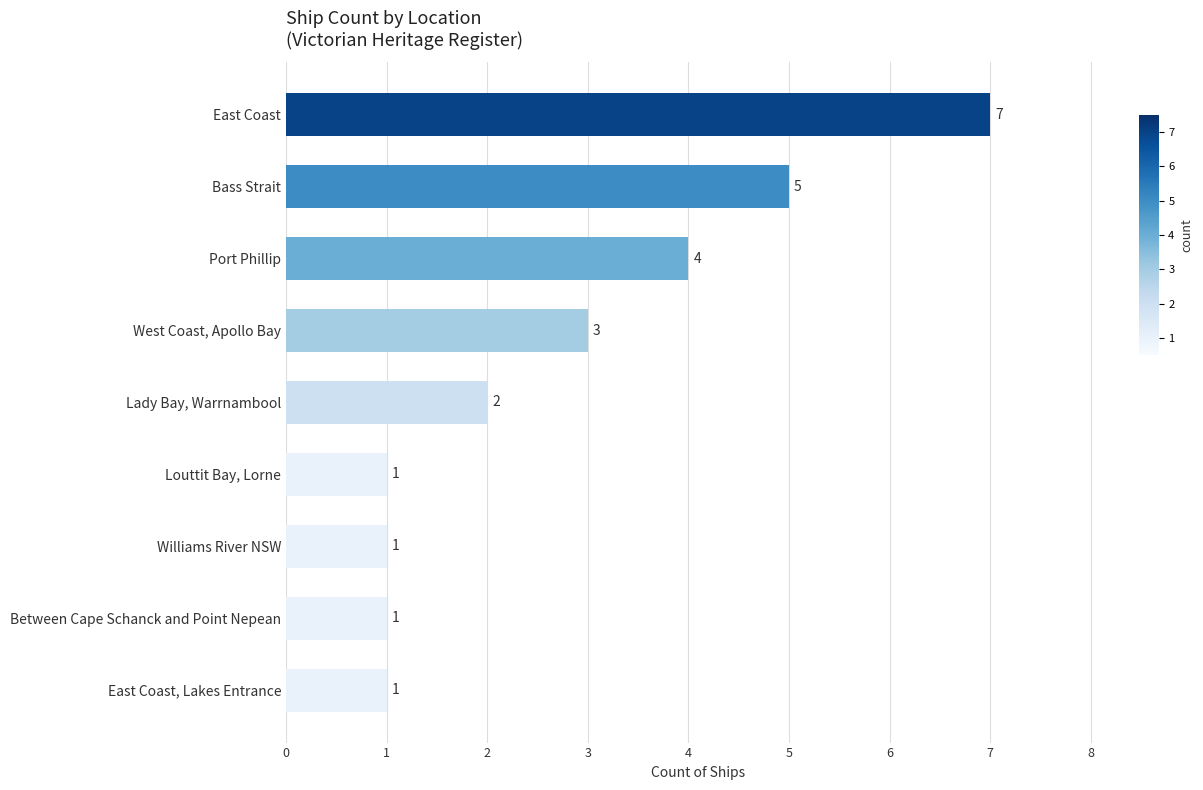

The value at East Coast, Lakes Entrance is 1. True or false?

True